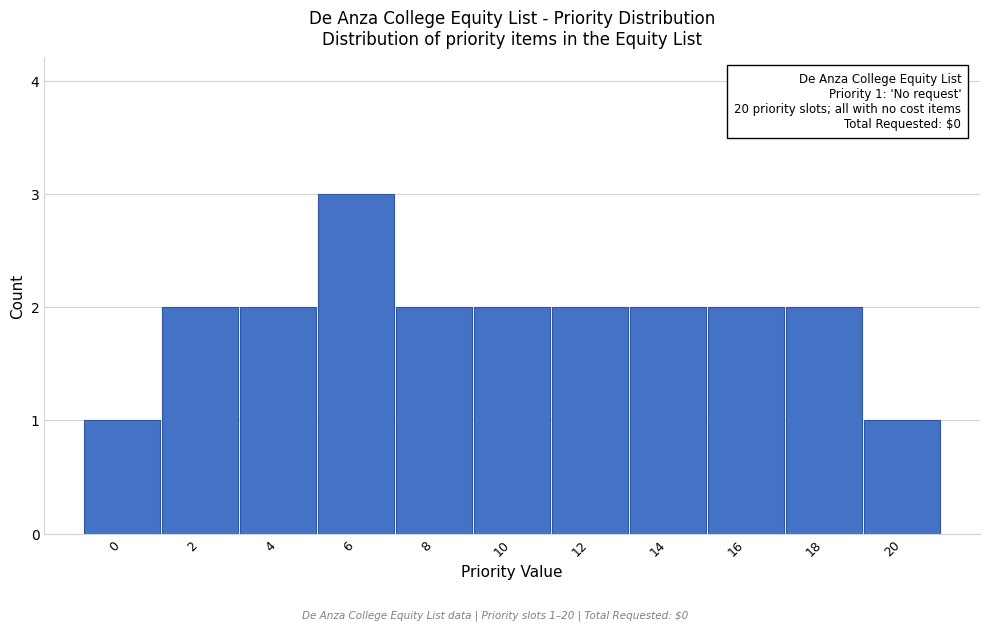

Reading right to left, extract all data points from this chart.

1	2	2	2	2	2	2	3	2	2	1